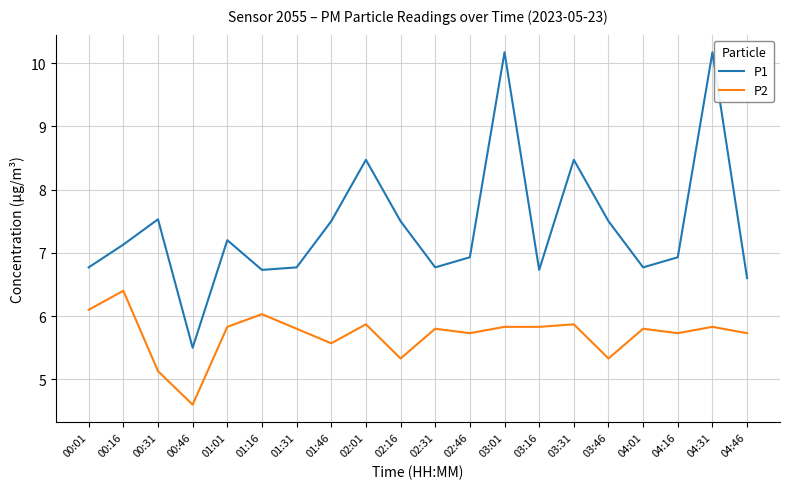

True or false: P2 and P1 cross at least once.

False